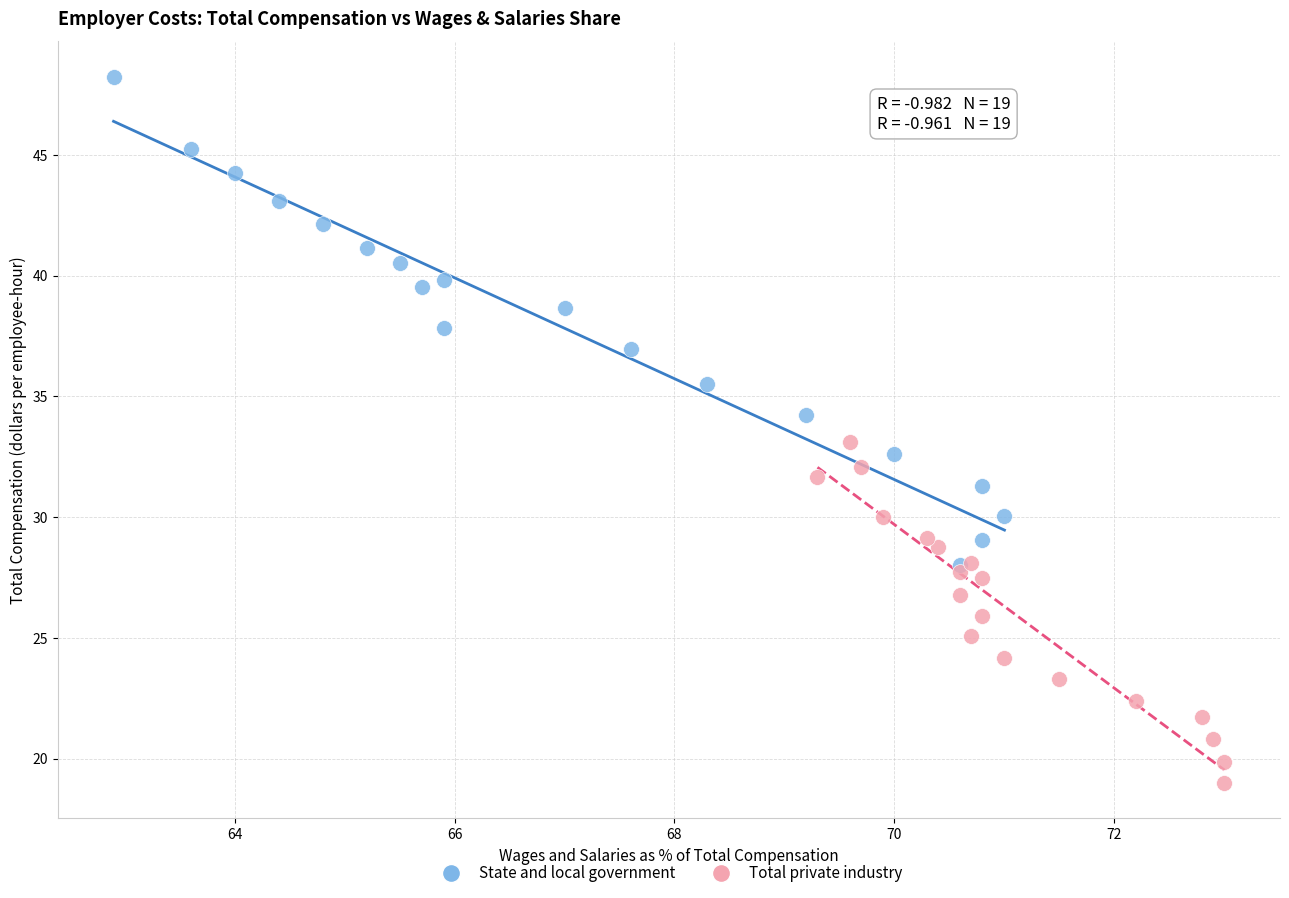

Which series reaches the minimum Y coordinate?

Total private industry